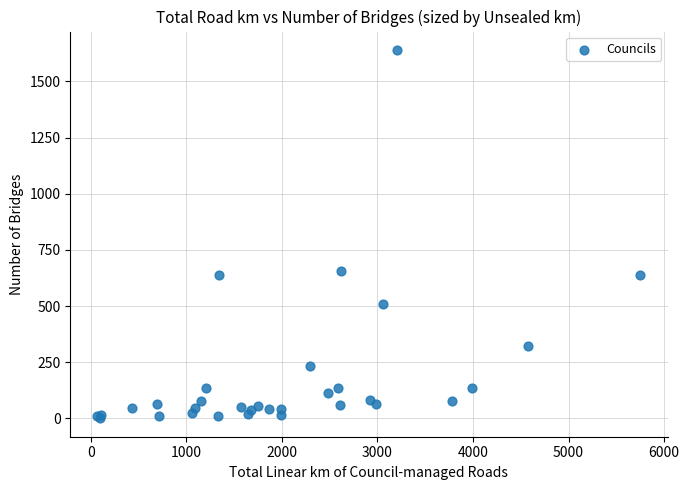

What Y value in the scatter plot is closest to 820?

656